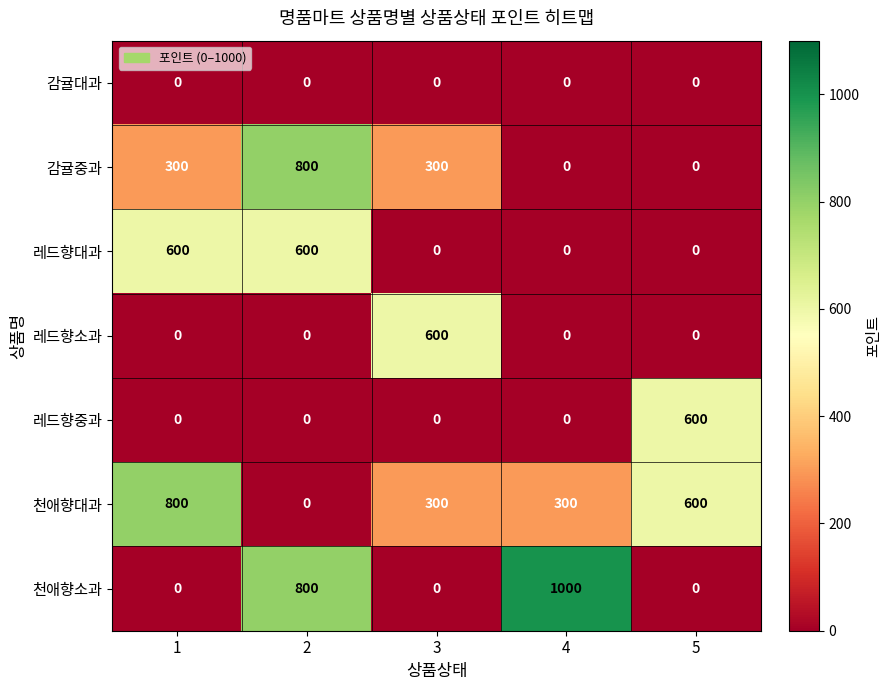

Which series changed the most between 4 and 5?

천애향소과